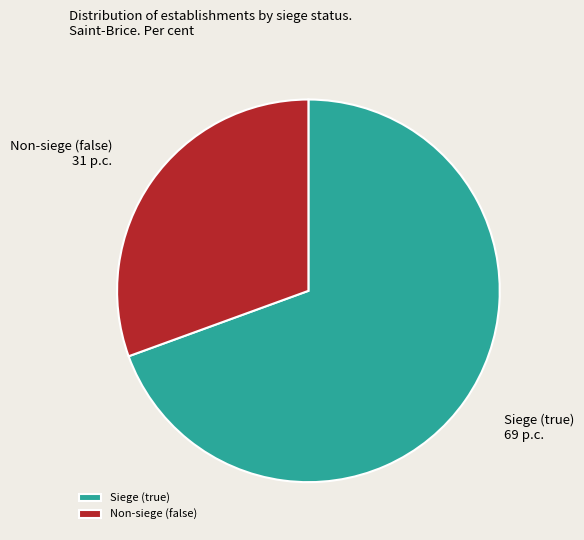

Combined, do Non-siege (false) 31 p.c. and Siege (true) 69 p.c. account for over 50%?

Yes